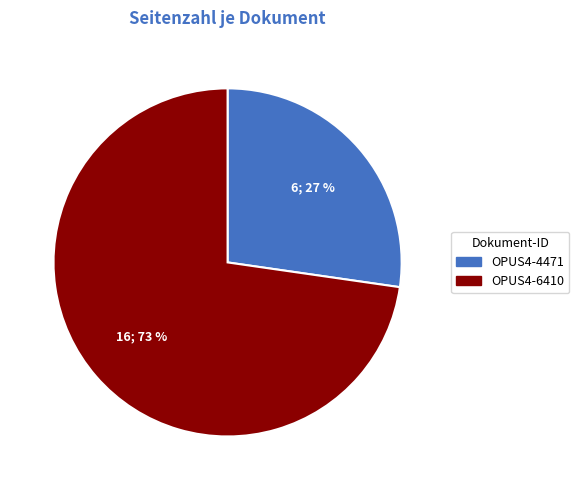

What is the ratio of the value at OPUS4-4471 to the value at OPUS4-6410?

0.4